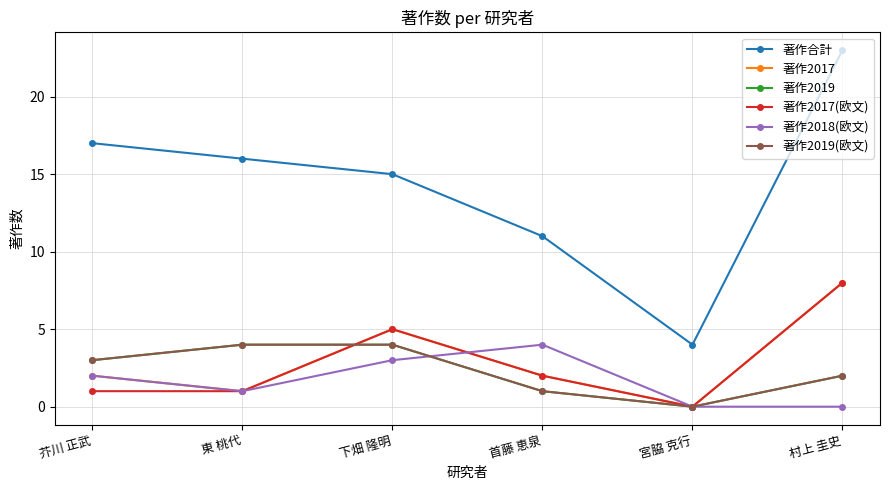

Does the chart have visible grid lines?

Yes